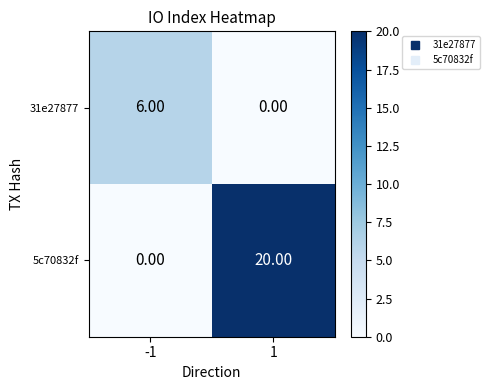

List the series in order of their overall mean, lowest first.

31e27877, 5c70832f